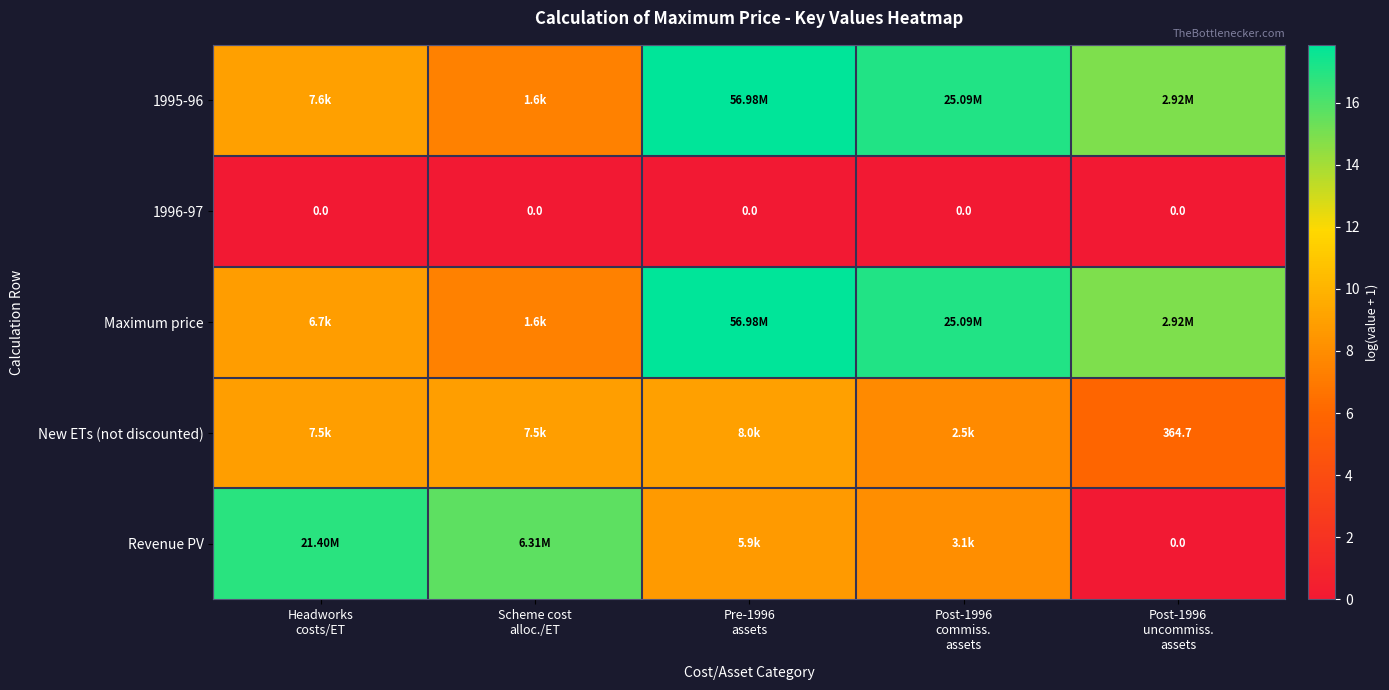

List the labels in order of Maximum price value, largest first.

Pre-1996 assets, Post-1996 commiss. assets, Post-1996 uncommiss. assets, Headworks costs/ET, Scheme cost alloc./ET